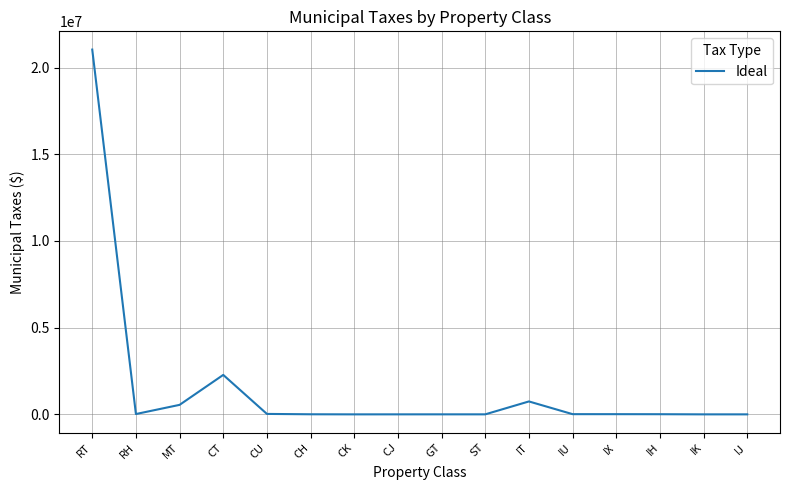

Is it true that the value at IT is 745373?

True